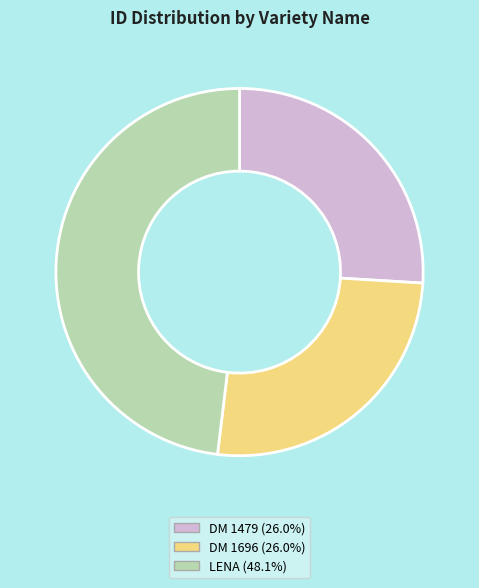

Does DM 1479 represent more than half of the total?

No